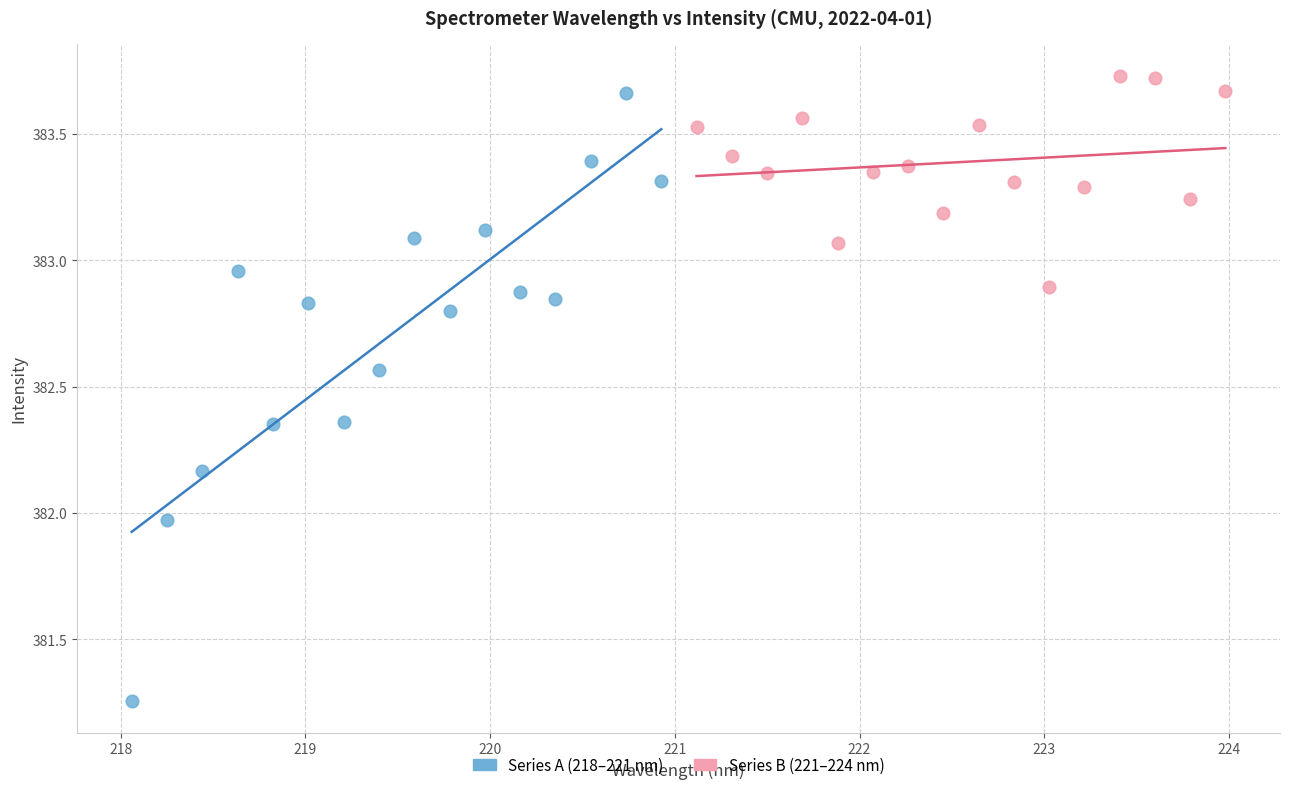

Which series has the widest spread of Y values?

Series A (218–221 nm)